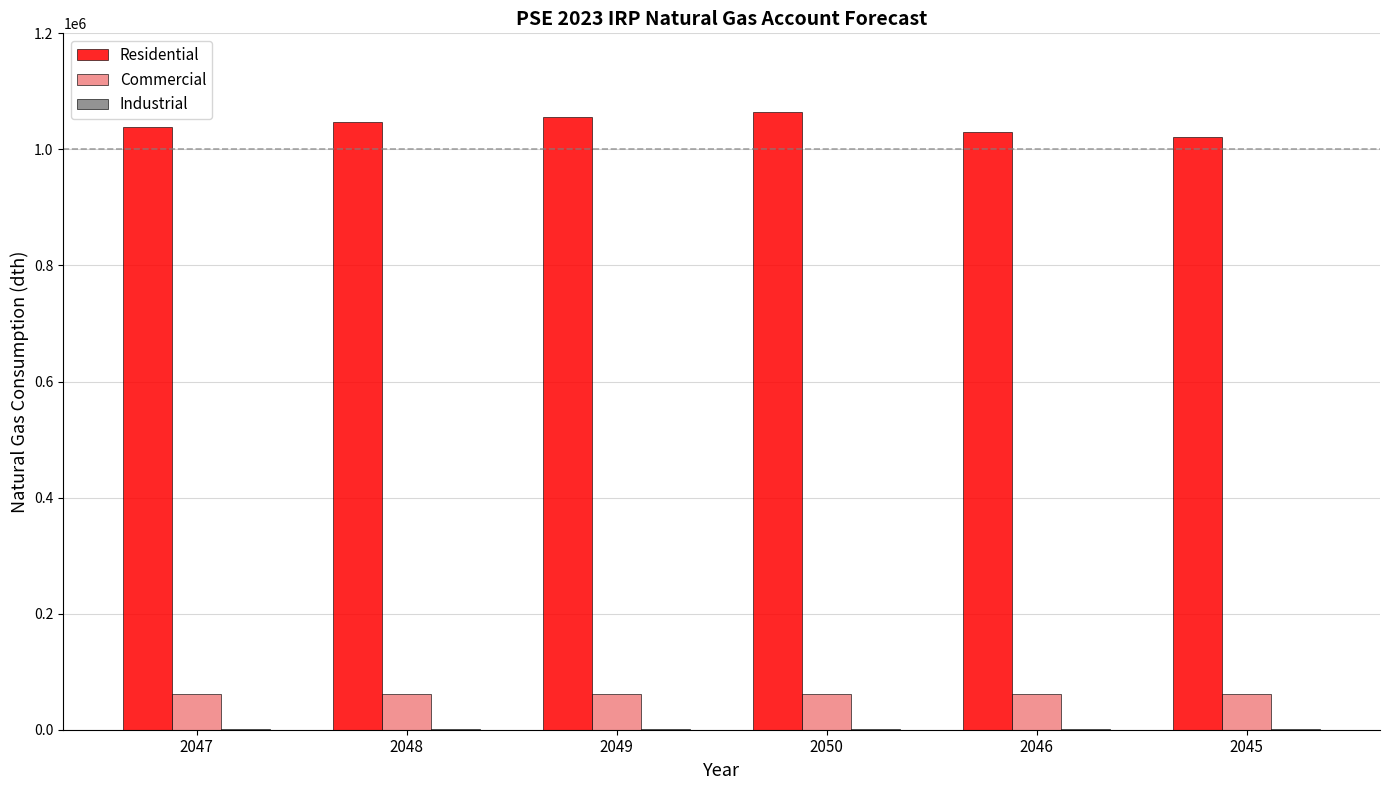

What is the sum of all Commercial values?

364922.0